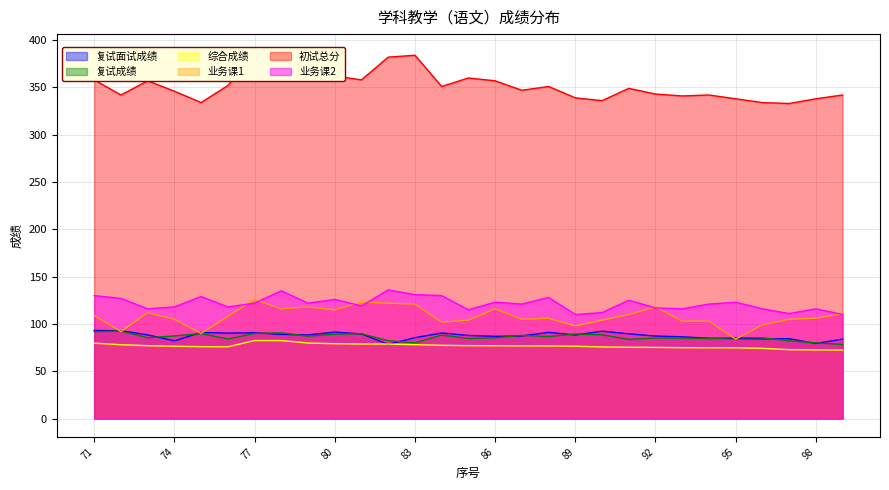

In 业务课2, how many points are higher than both neighbors (excluding endpoints)?

9